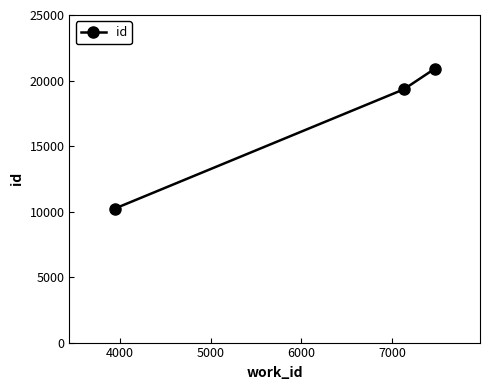

Reading left to right, what are all the values shown in this chart?

10226	19326	20893